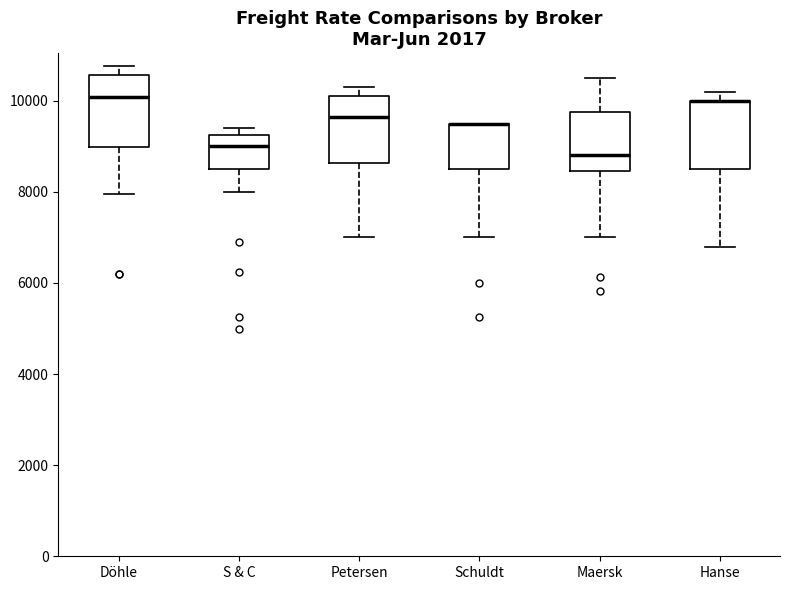

Reading left to right, transcribe this box plot: for each box, give where its median line is, the range the box spans, and where its two whiskers end, as read against the y-axis. The values are not printed on the chart, so give them approximately, as read against the axis.

Döhle: median 10000, box 9000 to 10600, whiskers 8000 to 10800
S & C: median 9000, box 8600 to 9200, whiskers 8000 to 9400
Petersen: median 9600, box 8600 to 10200, whiskers 7000 to 10400
Schuldt: median 9600 (drawn on the box's upper edge), box 8600 to 9600, whiskers 7000 to 9600
Maersk: median 8800, box 8400 to 9800, whiskers 7000 to 10600
Hanse: median 10000 (drawn on the box's upper edge), box 8600 to 10000, whiskers 6800 to 10200